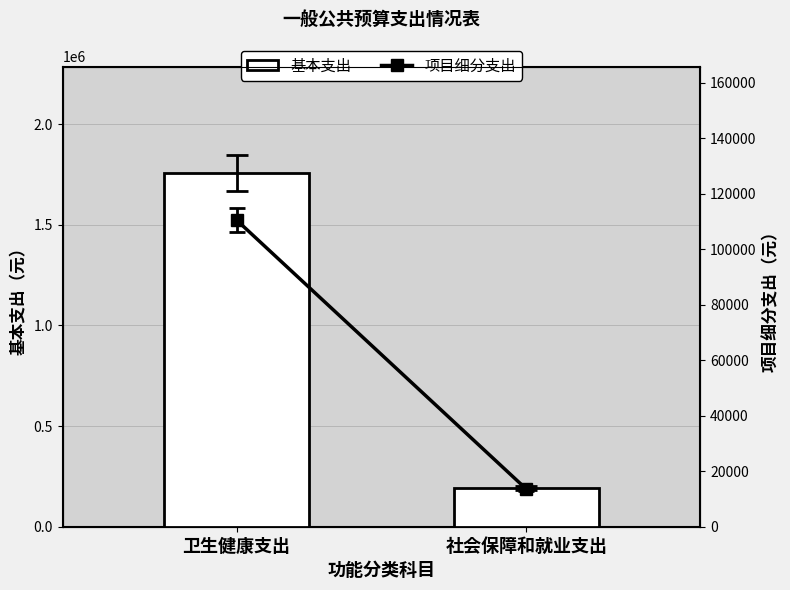

The 基本支出 series shows 102643.3 at 社会保障和就业支出. True or false?

False